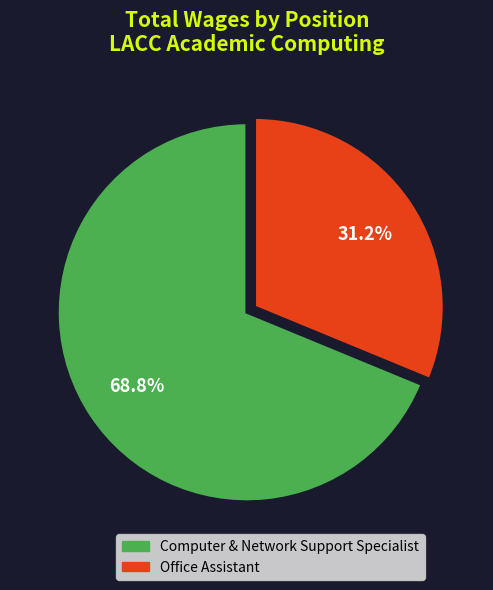

Combined, do Computer & Network Support Specialist and Office Assistant account for over 50%?

Yes